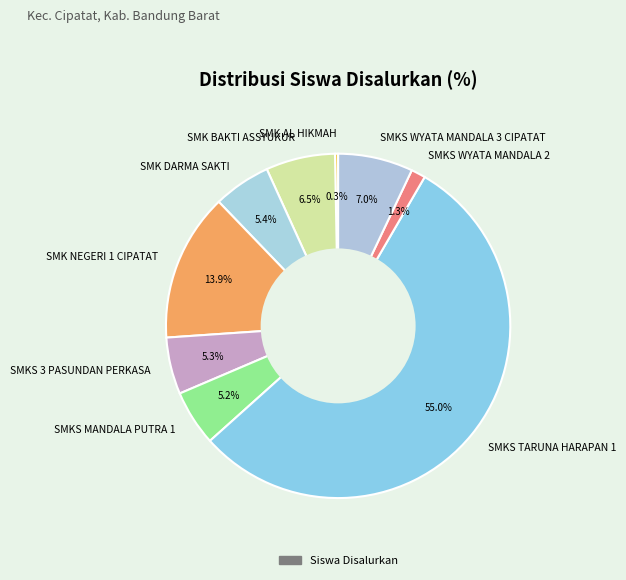

To the nearest percent, what portion does SMKS WYATA MANDALA 2 represent?

1%